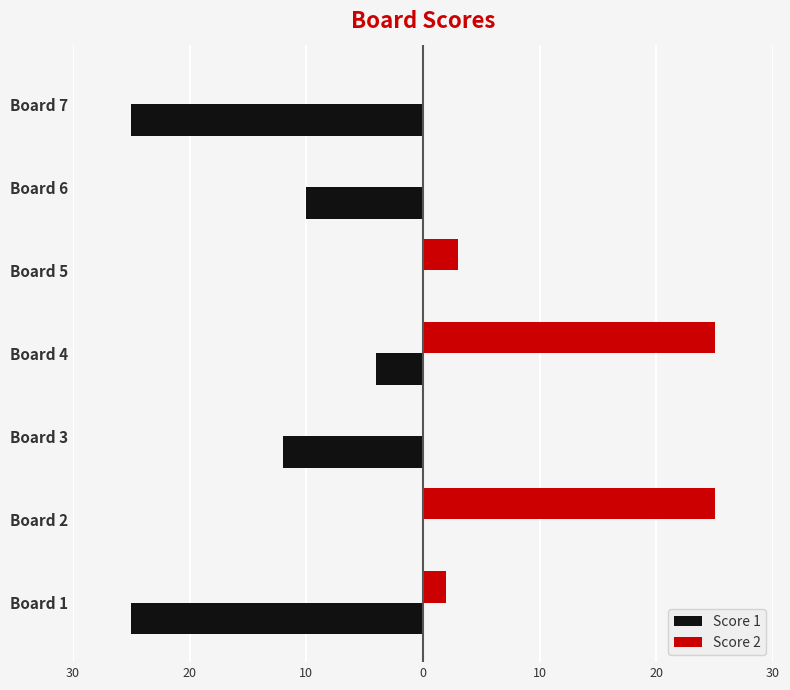

At how many categories does at least one series exceed 4?

2